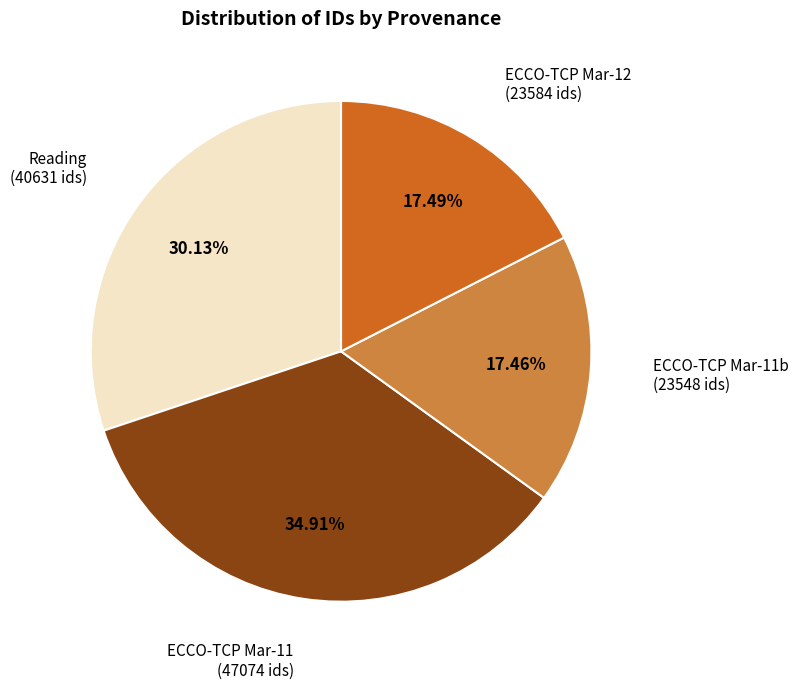

How many segments does this pie chart have?

4